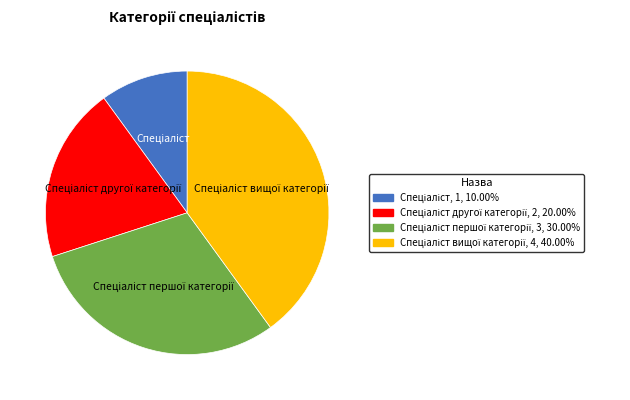

Is there any slice that represents more than half of the pie?

No